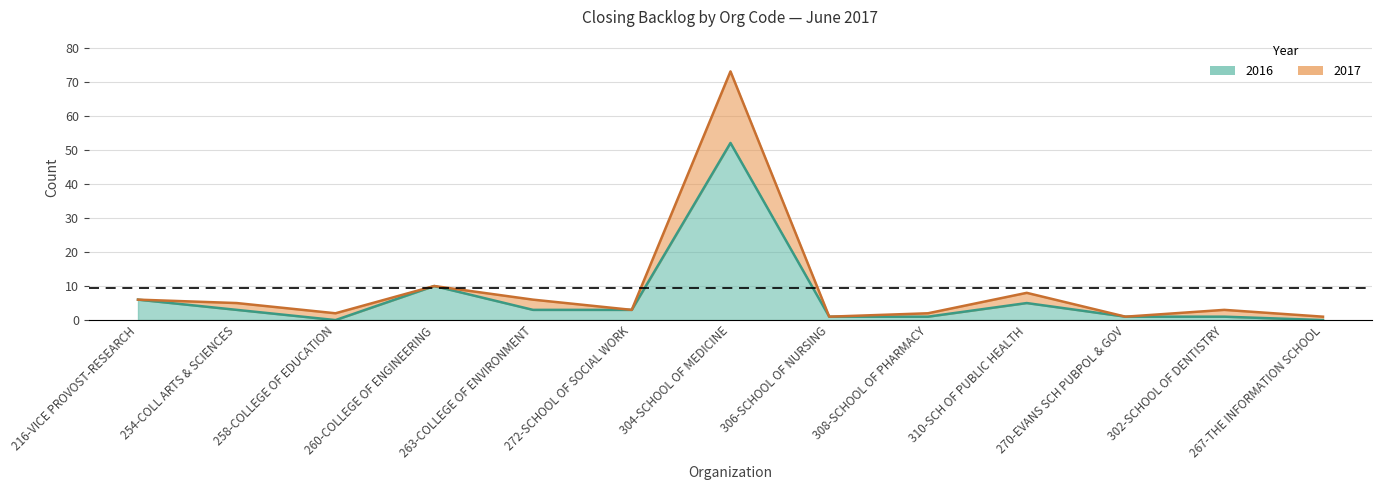

How many interior local peaks (higher than both neighbors) does the data have?

3